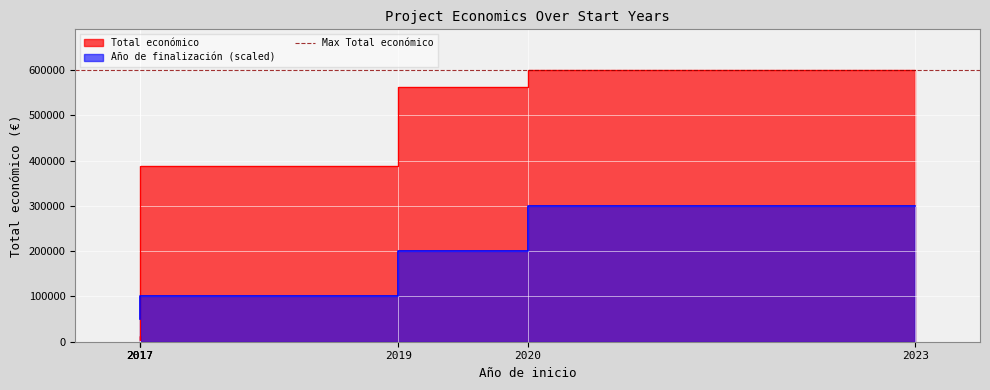

At which label does Año de finalización reach its minimum?

2017